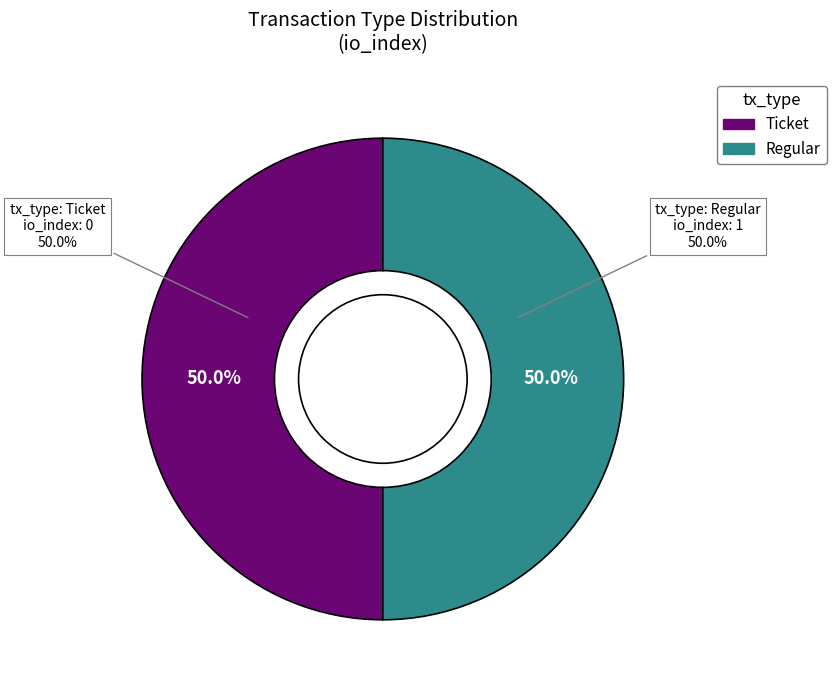

True or false: Regular accounts for 99% of the total.

False